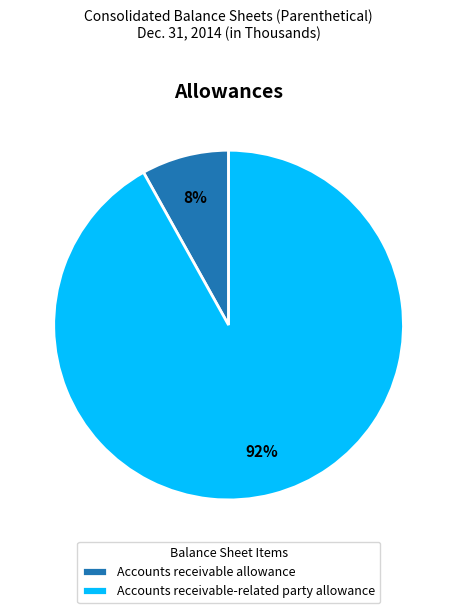

Count the number of slices in the pie.

2